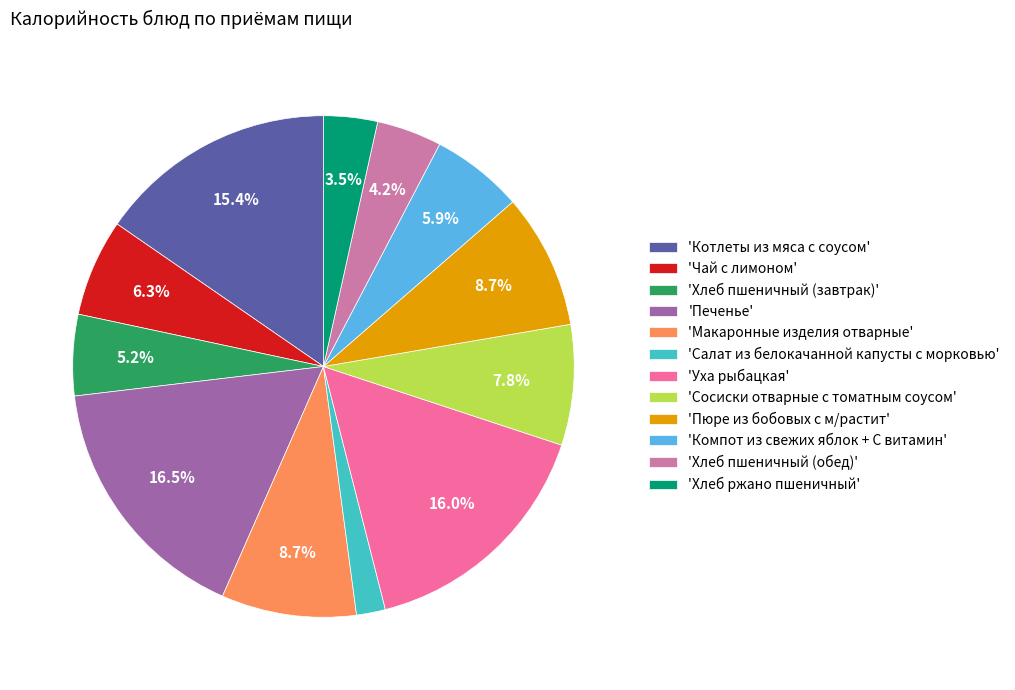

Count the number of slices in the pie.

12